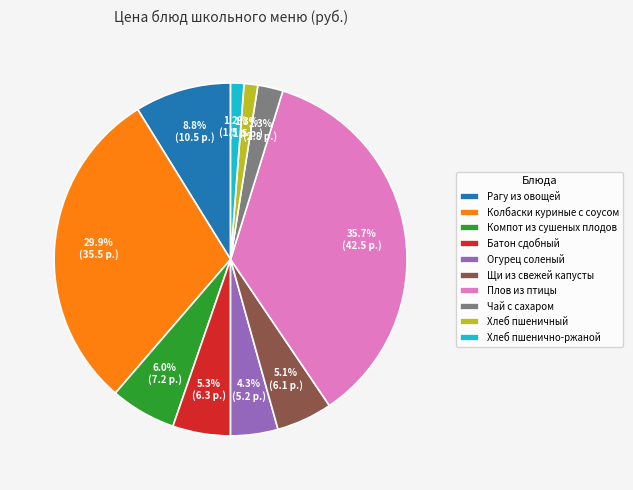

How many segments does this pie chart have?

10